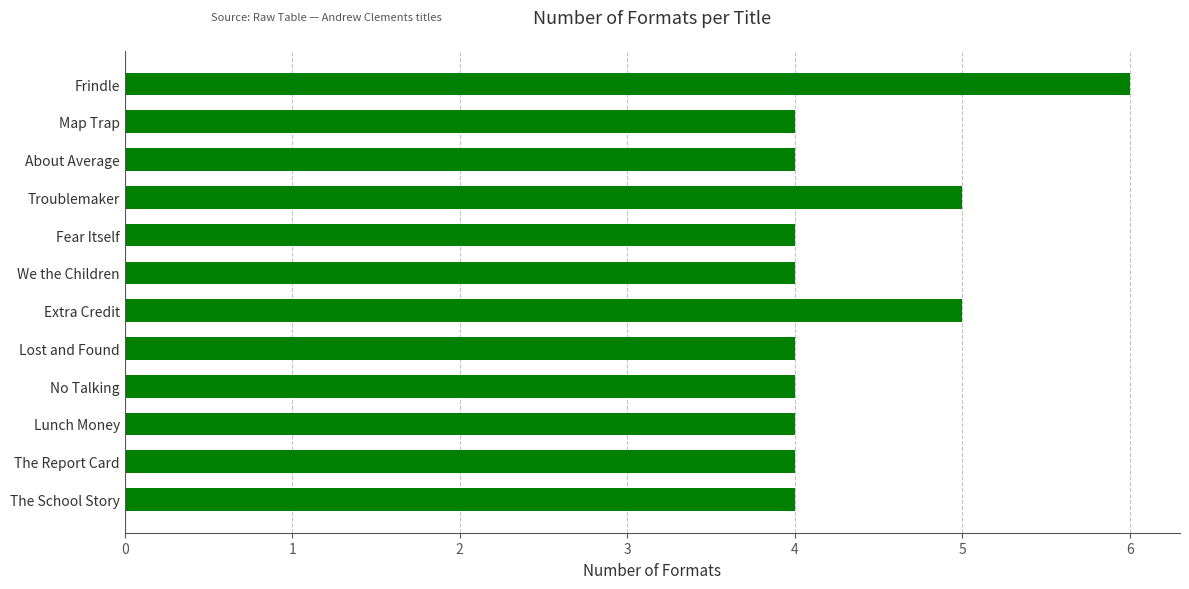

What is the approximate value at Lost and Found?

4